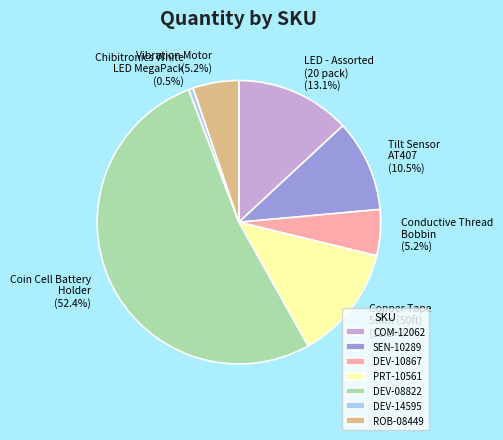

Which category accounts for the majority?

DEV-08822